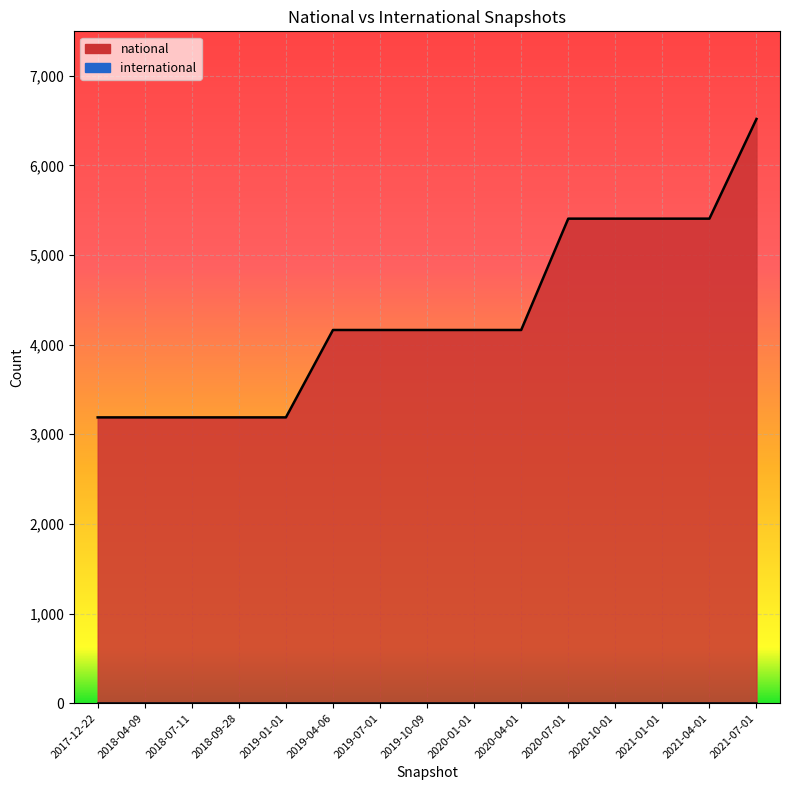

What is the label of the 2nd point from the right?

2021-04-01